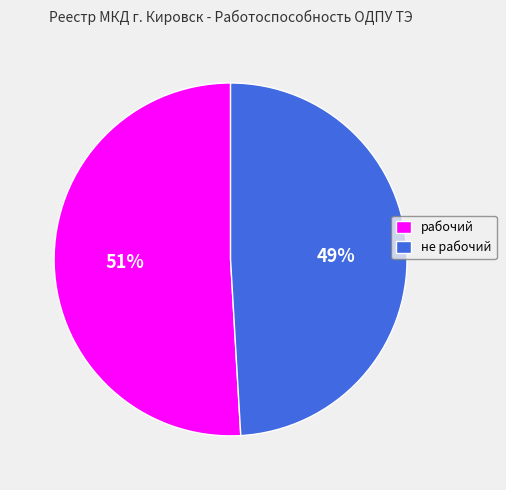

Combined, do не рабочий and рабочий account for over 50%?

Yes